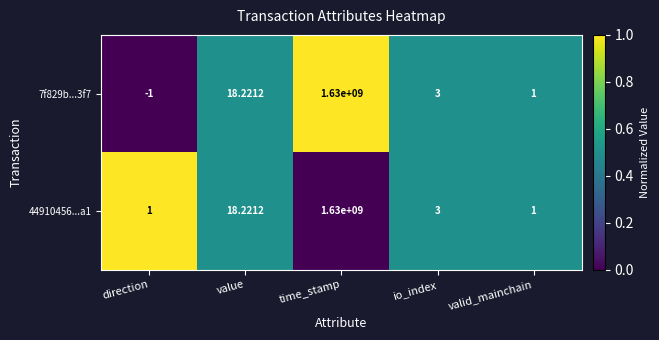

Which category has the lowest value across all series?

direction